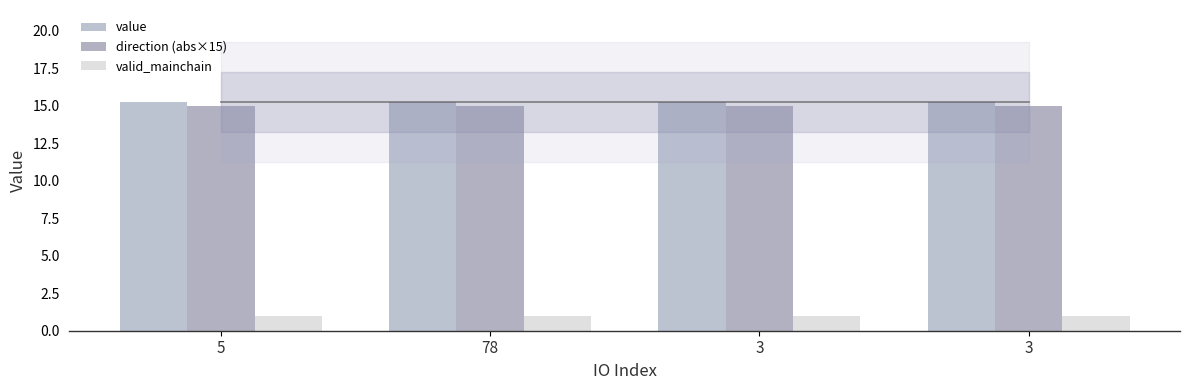

Are the bars grouped side by side (vs. stacked)?

Yes